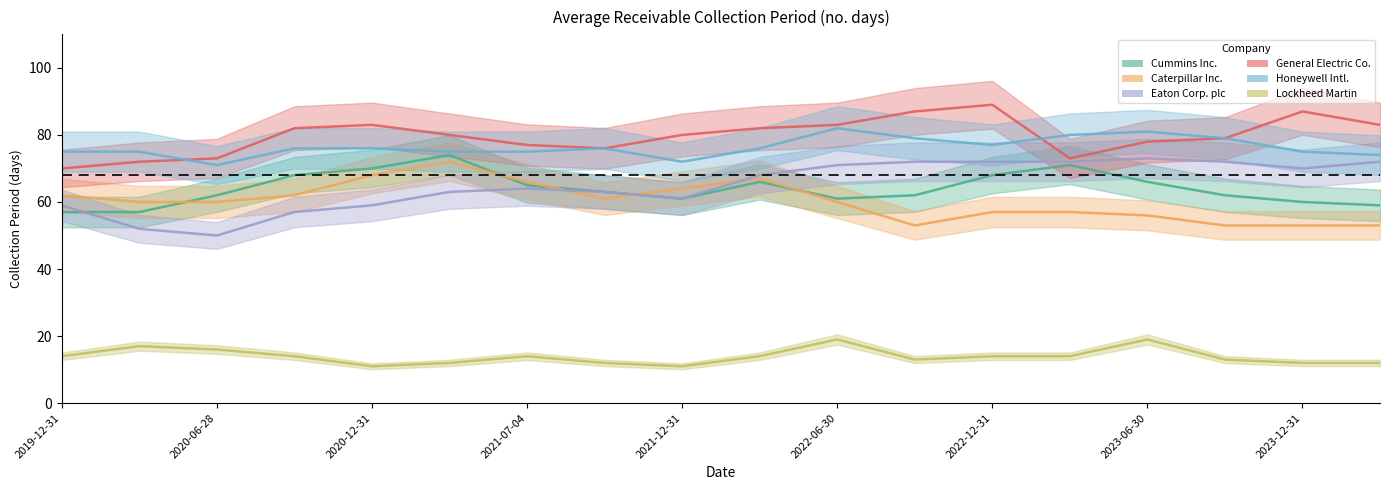

Where is General Electric Co. nearest to the value 44?

2019-12-31